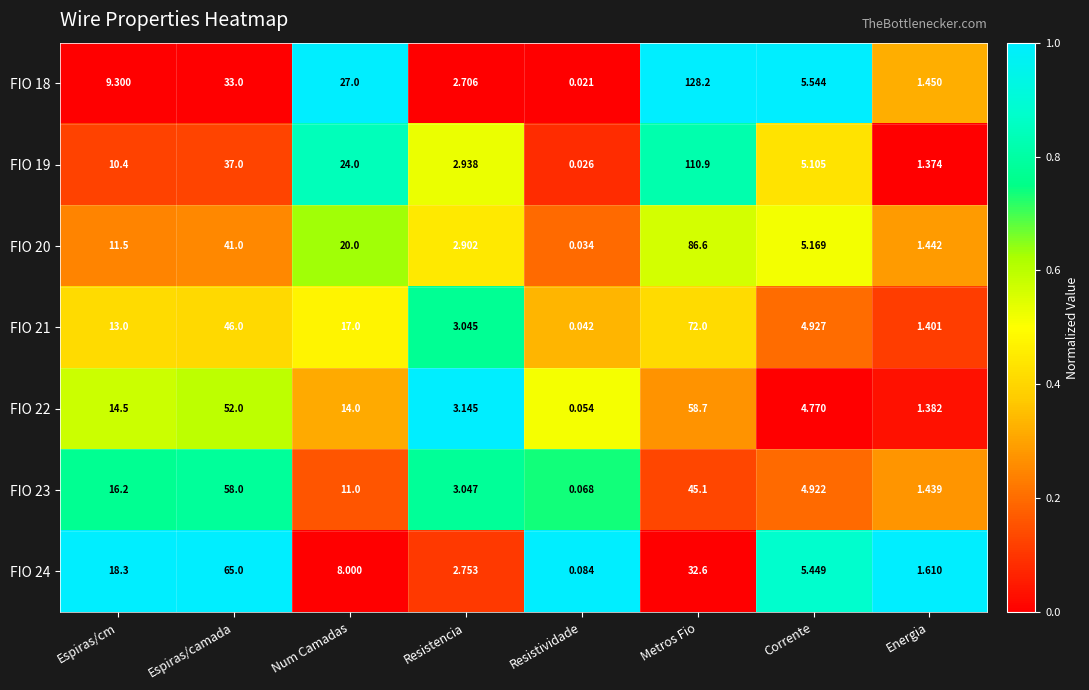

What is the difference between the highest and lowest values at Espiras/cm?

9.0